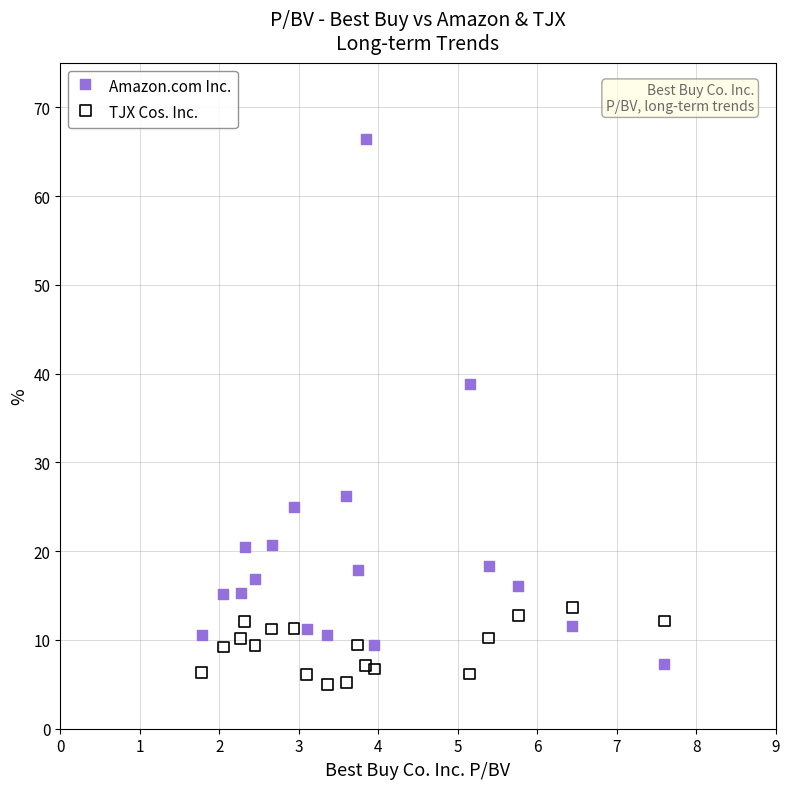

Which series has the largest Y range (max minus min)?

Amazon.com Inc.